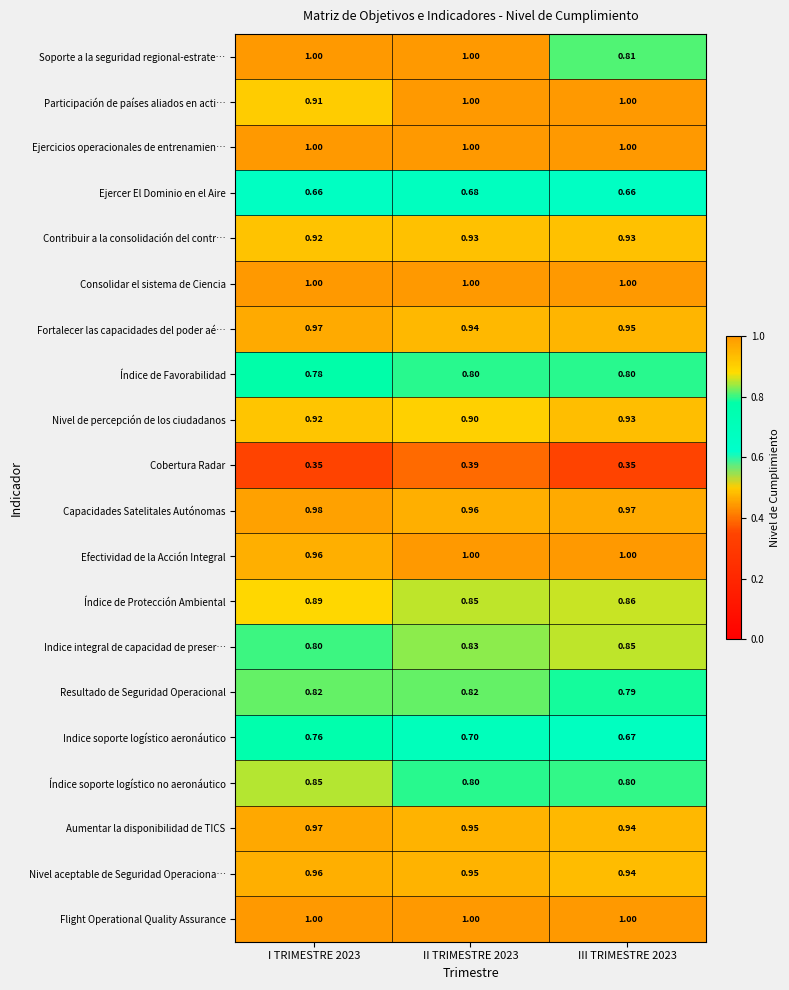

Is the value of Capacidades Satelitales Autónomas at I TRIMESTRE 2023 greater than the value of Nivel de percepción de los ciudadanos at I TRIMESTRE 2023?

Yes